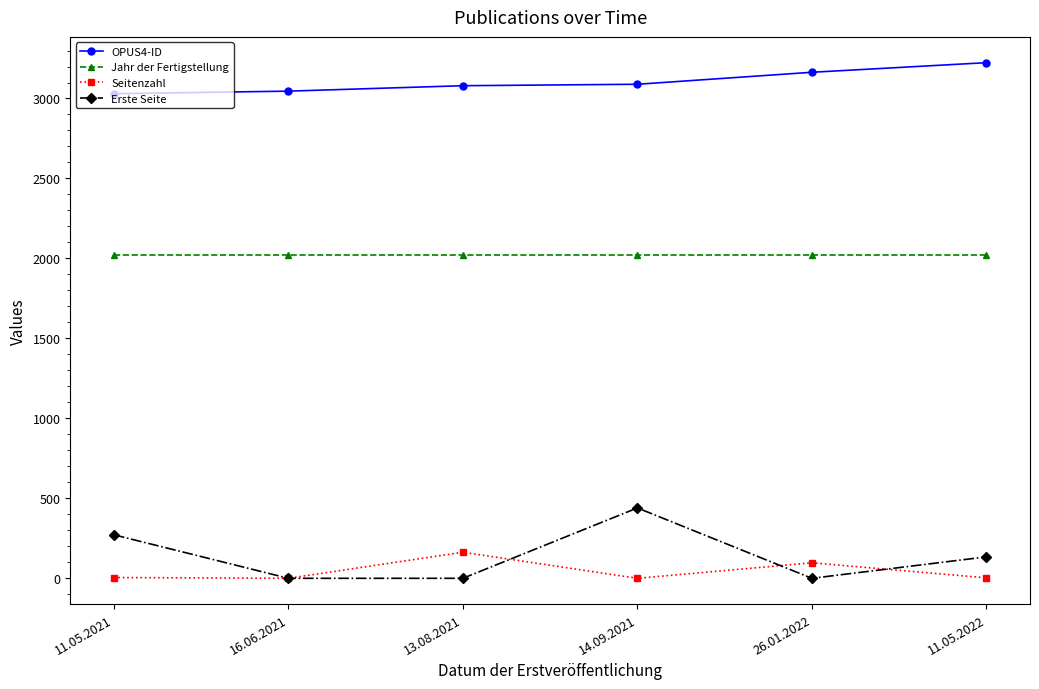

Is the value of OPUS4-ID at 14.09.2021 greater than the value of Erste Seite at 26.01.2022?

Yes